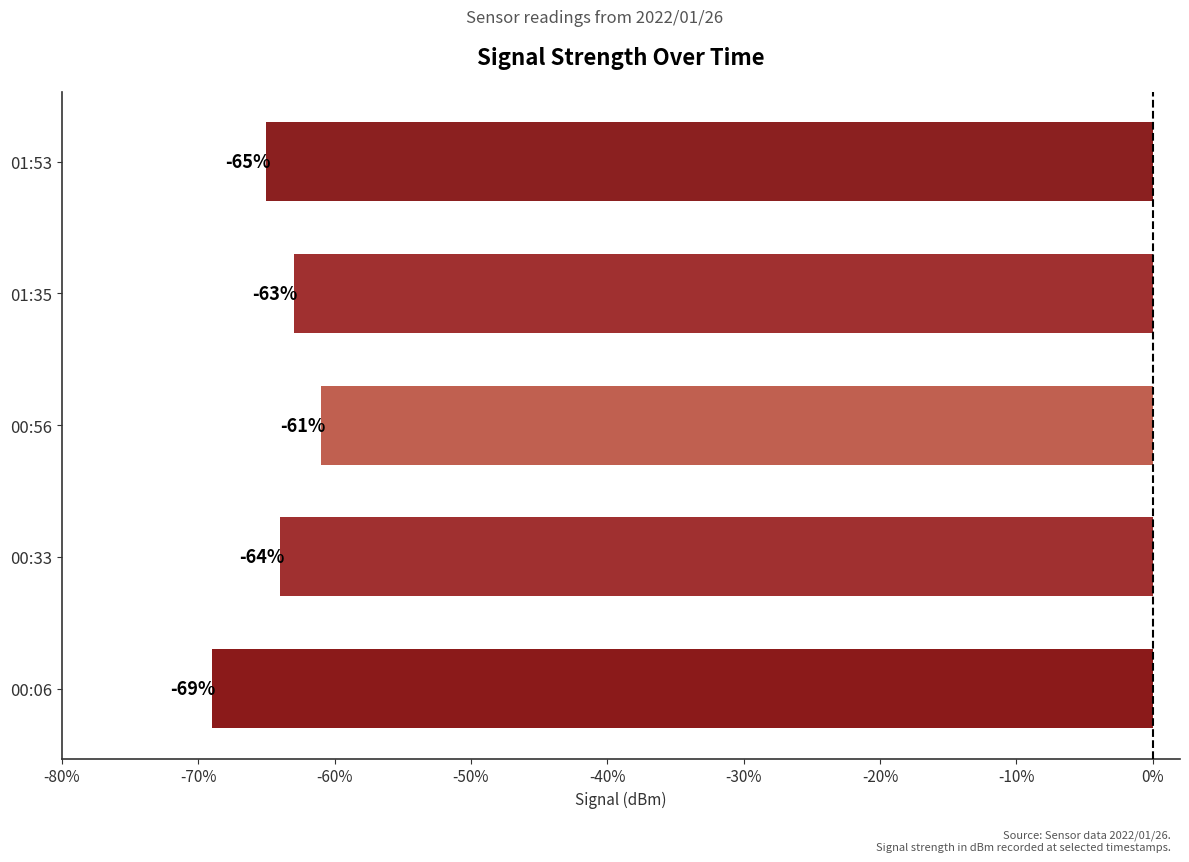

Which has a higher value, 01:53 or 01:35?

01:35